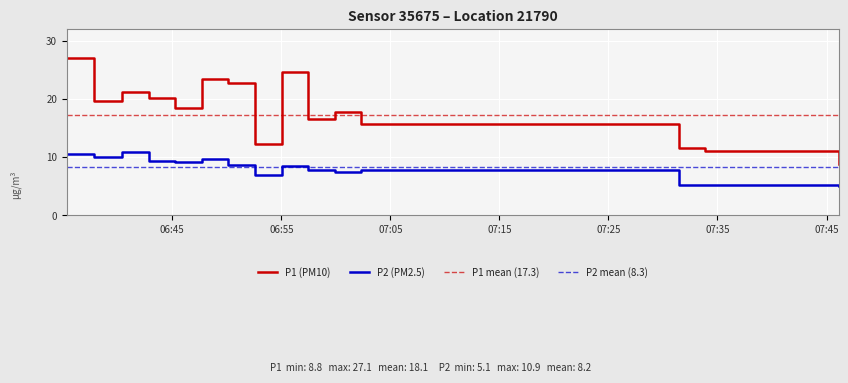

True or false: P1 has a value of 35.4 at 2023-04-03T06:47:42.

False